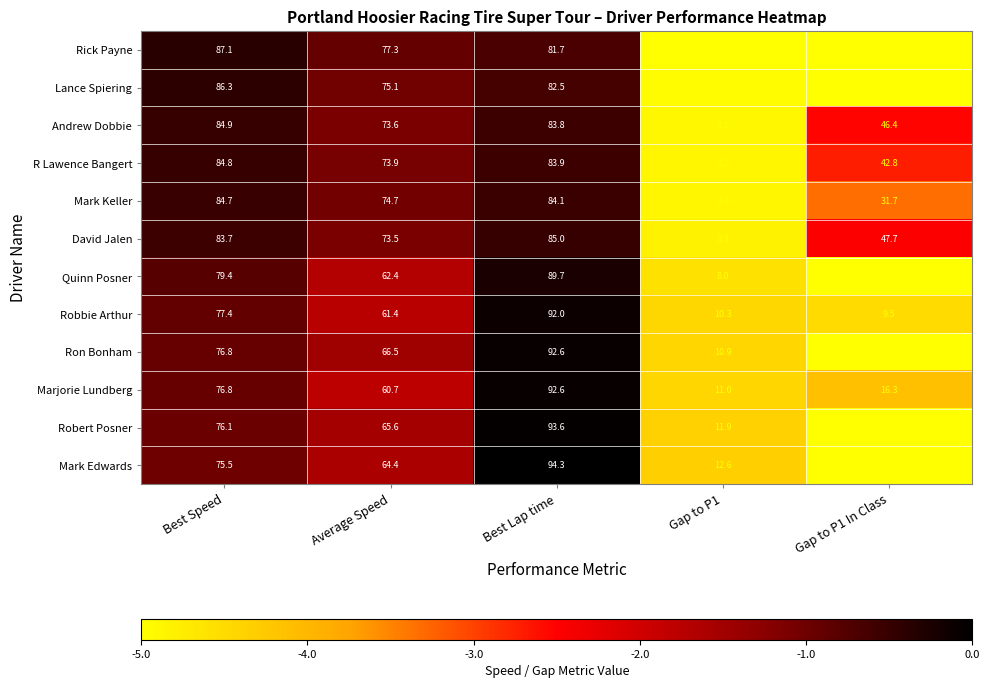

At which label is Robert Posner closest to 46?

Average Speed